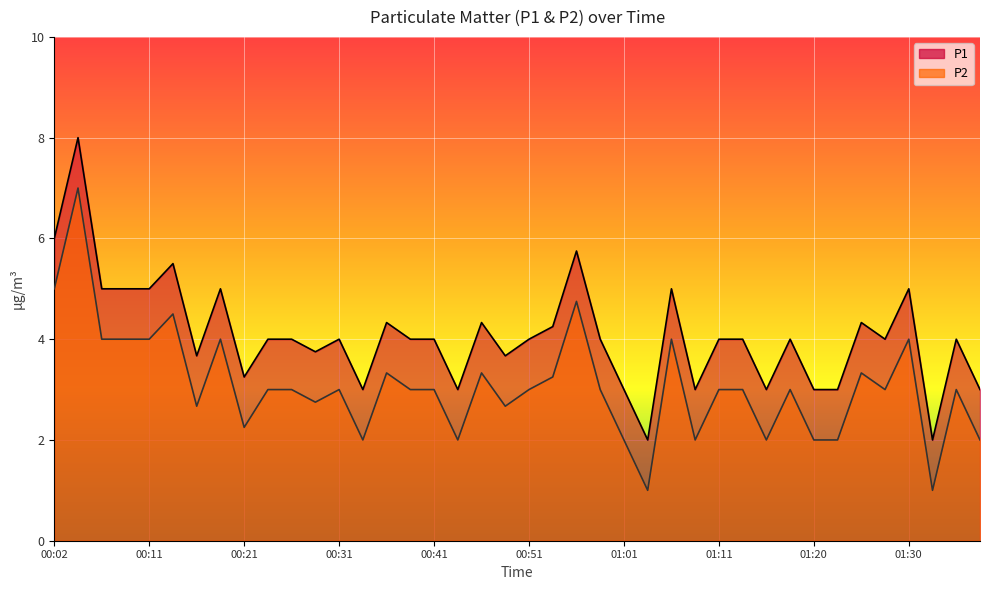

What is the highest value of the P1 series?

8.0